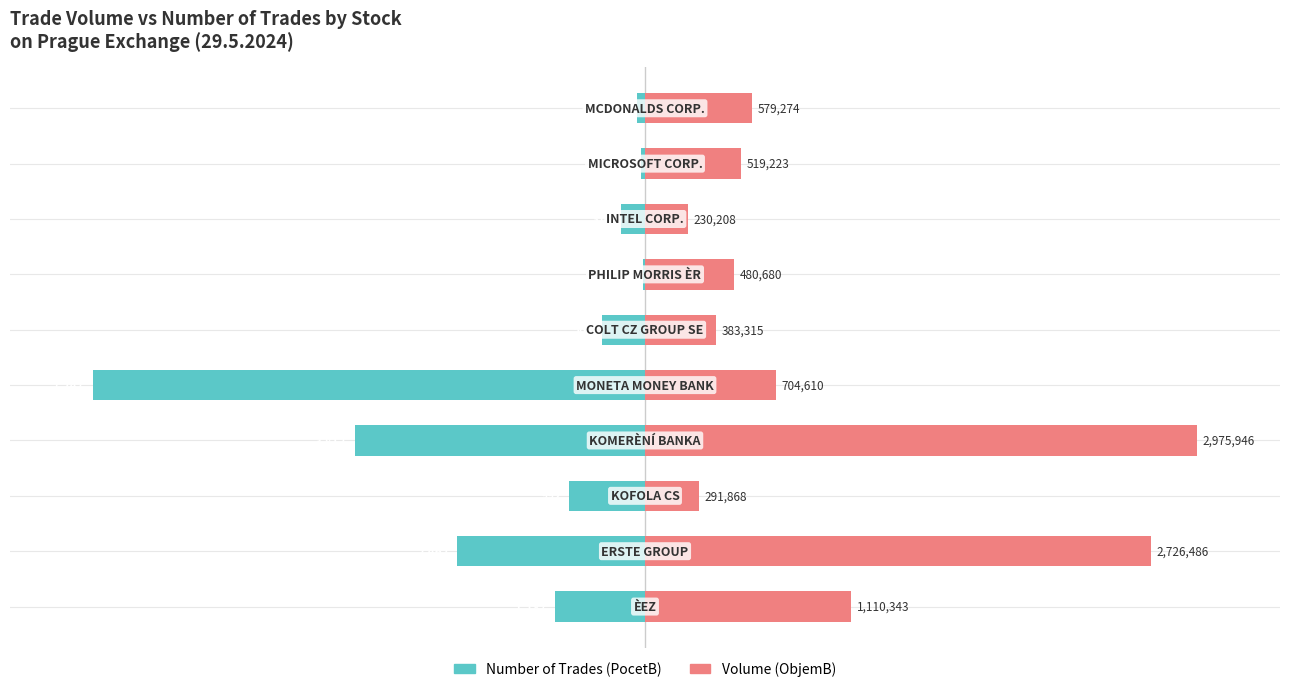

What are all the series names shown in the legend?

Number of Trades (PocetB), Volume (ObjemB)